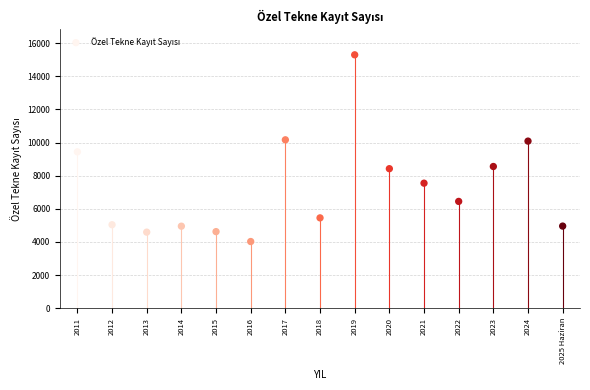

What is the range of Y values (max minus min)?

11271